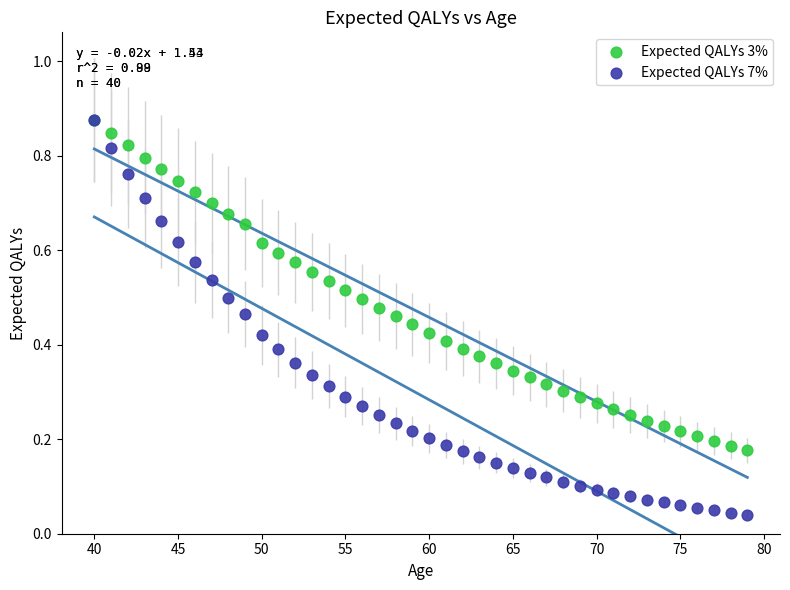

What are all the series names shown in the legend?

Expected QALYs 3%, Expected QALYs 7%